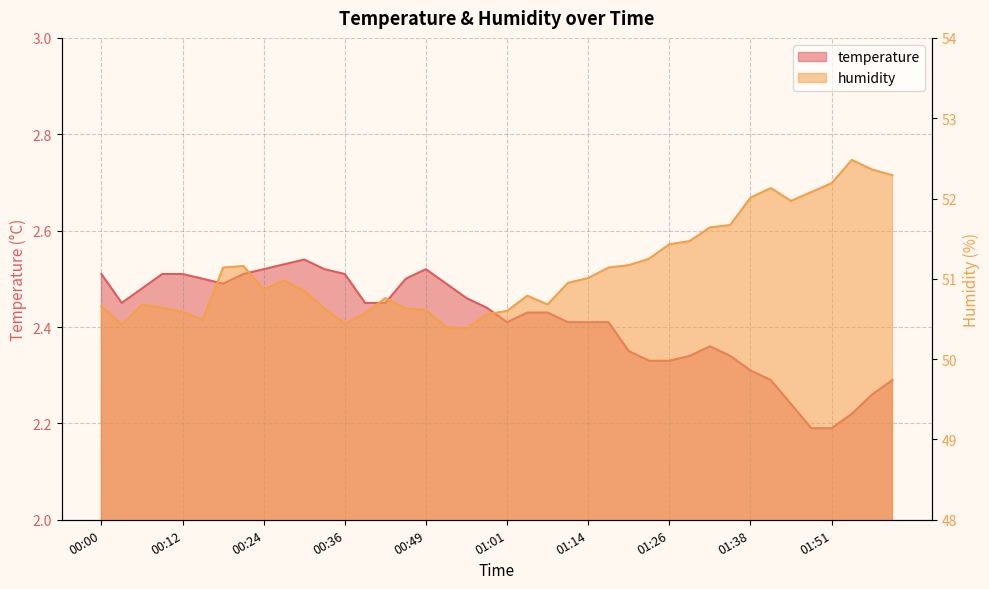

At which category does temperature reach its first local valley?

00:03